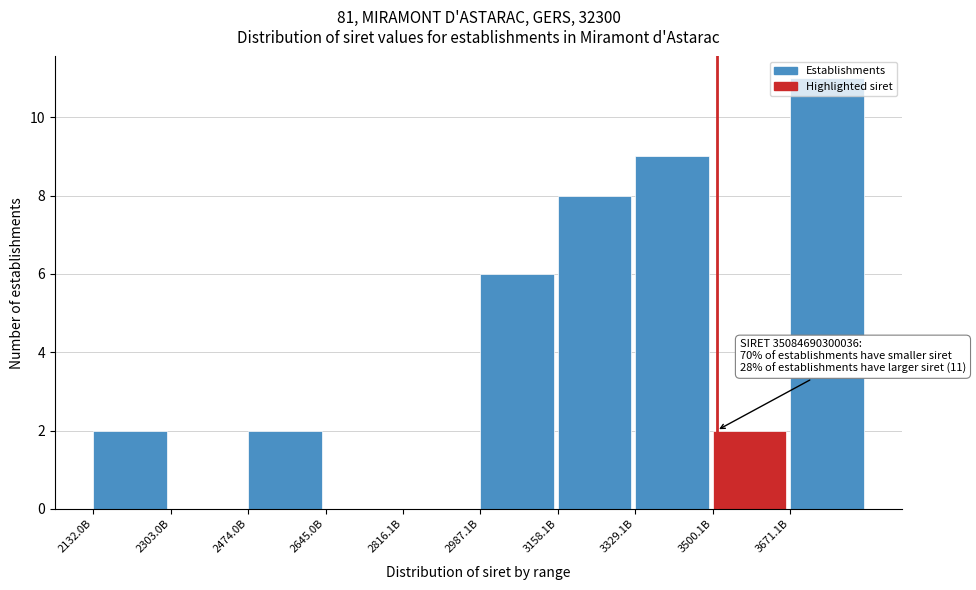

What is the greatest value displayed?

11